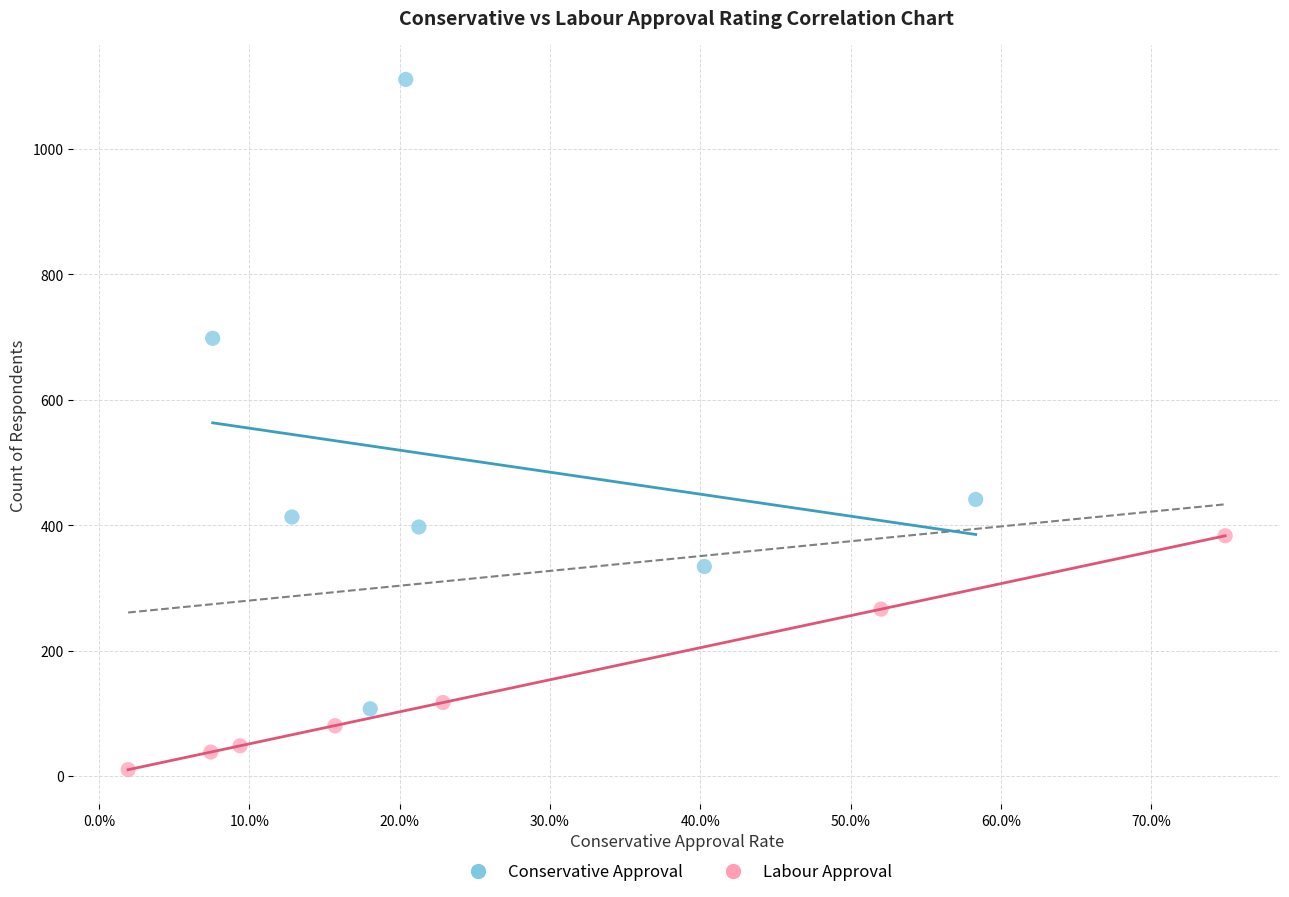

Which series has the largest Y range (max minus min)?

Conservative Approval